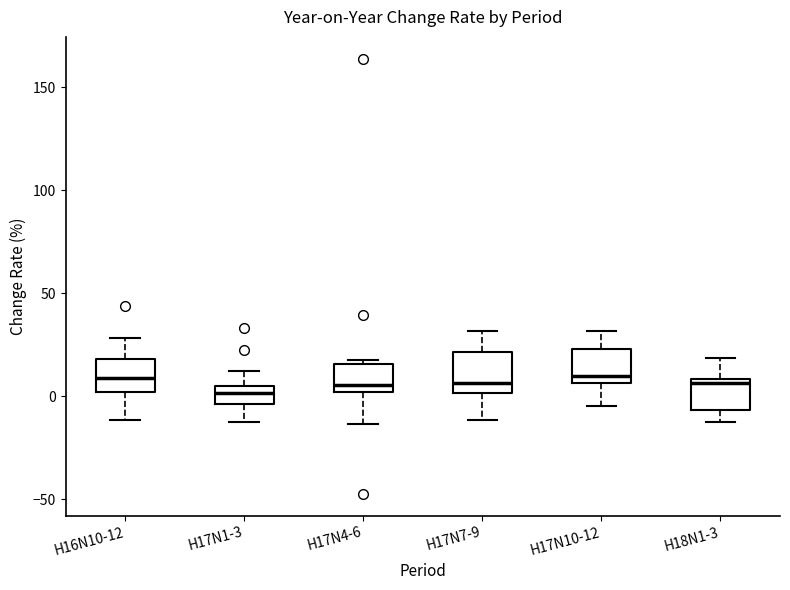

Reading left to right, transcribe this box plot: for each box, give where its median line is, the range the box spans, and where its two whiskers end, as read against the y-axis. The values are not printed on the chart, so give them approximately, as read against the axis.

H16N10-12: median 10, box 0 to 20, whiskers -10 to 30
H17N1-3: median 0, box -5 to 5, whiskers -10 to 10
H17N4-6: median 5, box 0 to 15, whiskers -15 to 20
H17N7-9: median 5, box 0 to 20, whiskers -10 to 30
H17N10-12: median 10, box 5 to 25, whiskers -5 to 30
H18N1-3: median 5, box -5 to 10, whiskers -10 to 20